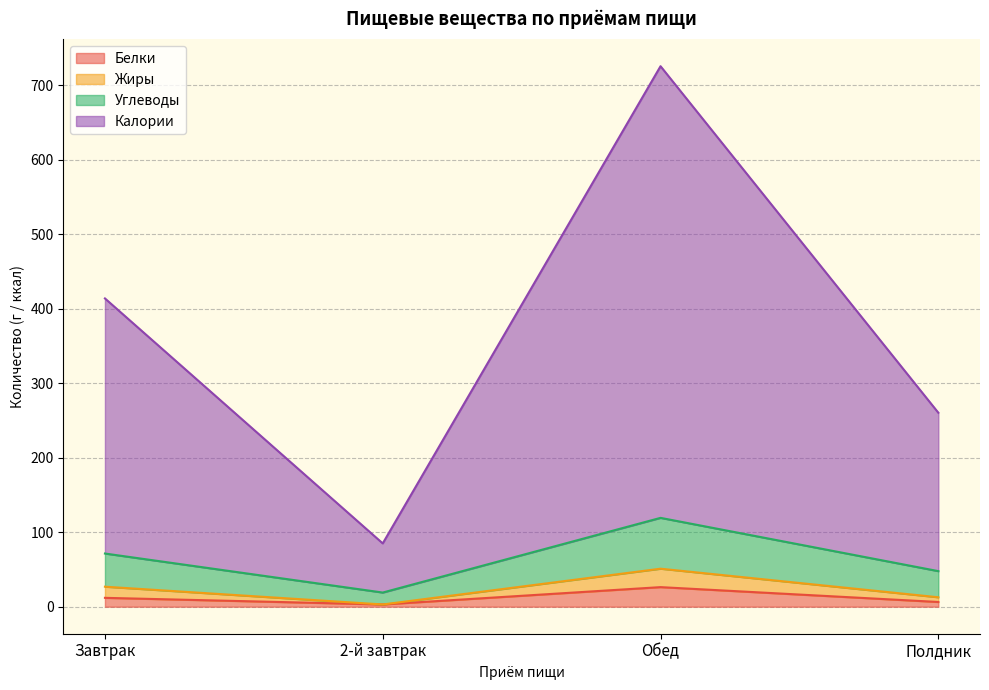

At which category is the sum across all series the highest?

Обед